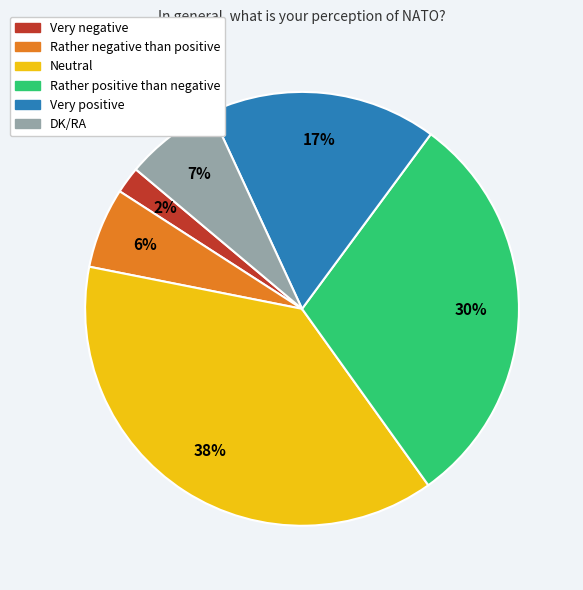

How many slices are in this pie chart?

6